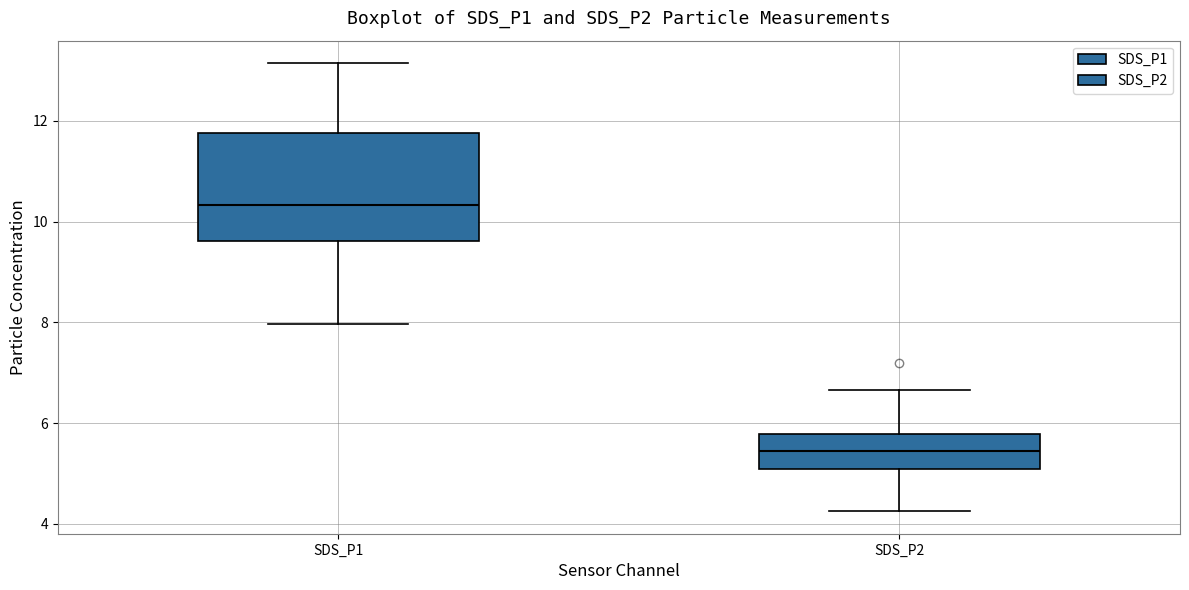

Comparing the boxes themselves (not the whiskers), which one is the tallest?

SDS_P1